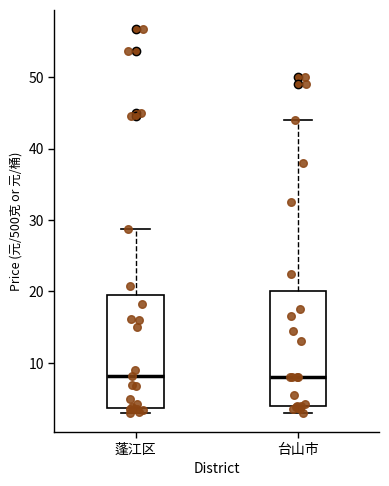

Reading left to right, transcribe this box plot: for each box, give where its median line is, the range the box spans, and where its two whiskers end, as read against the y-axis. The values are not printed on the chart, so give them approximately, as read against the axis.

蓬江区: median 8, box 4 to 20, whiskers 3 to 29
台山市: median 8, box 4 to 20, whiskers 3 to 44